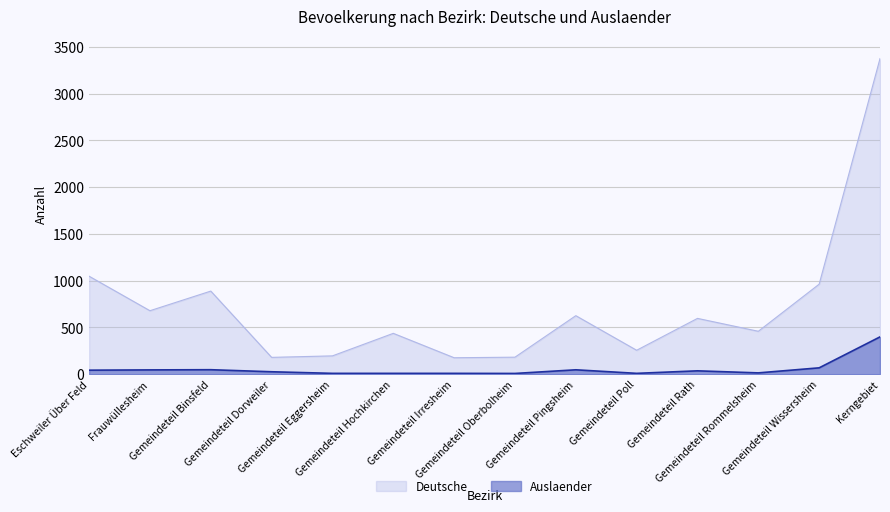

At which category does deutsche reach its first local peak?

Gemeindeteil Binsfeld